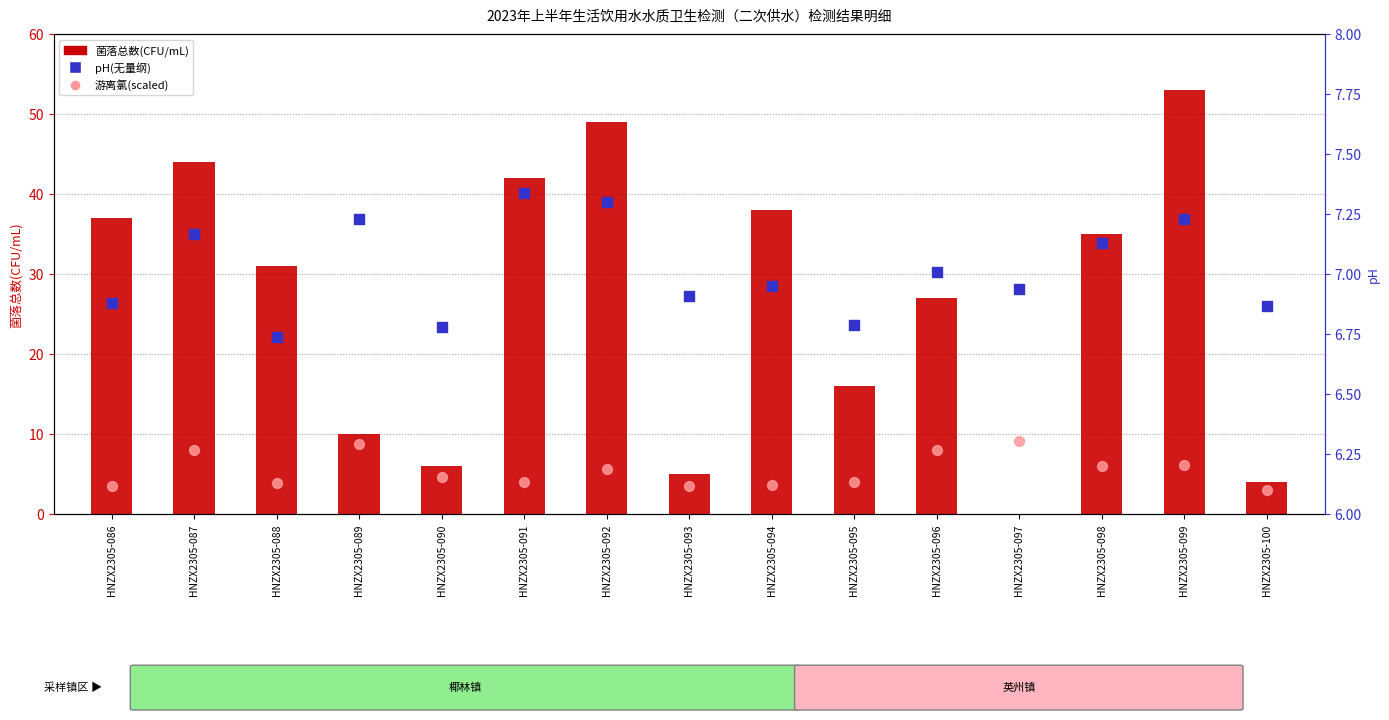

At which category is the sum across all series the highest?

HNZX2305-099